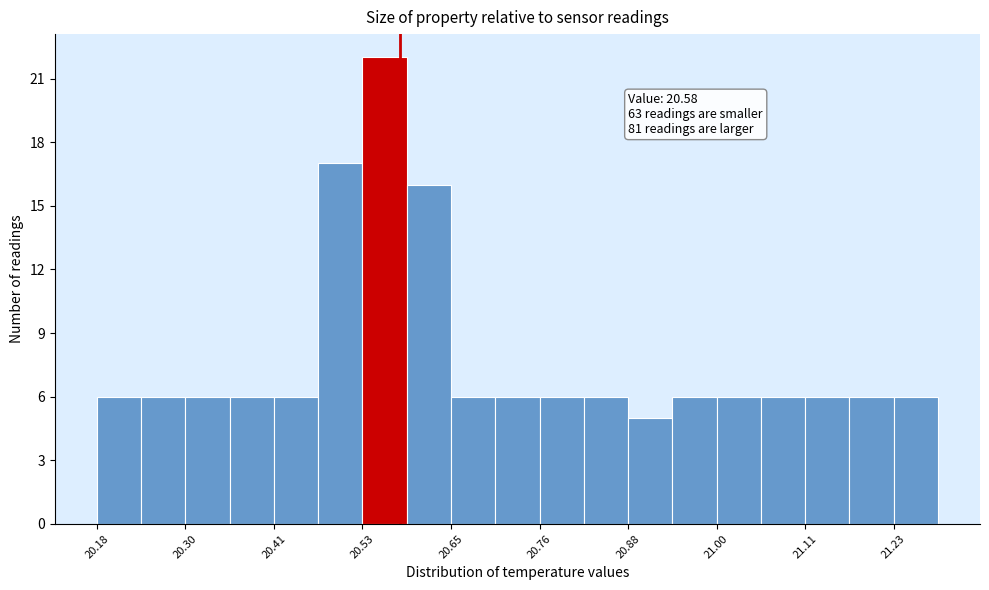

Read against the x-axis, roughly where is the centre of the tallest bar?

20.56